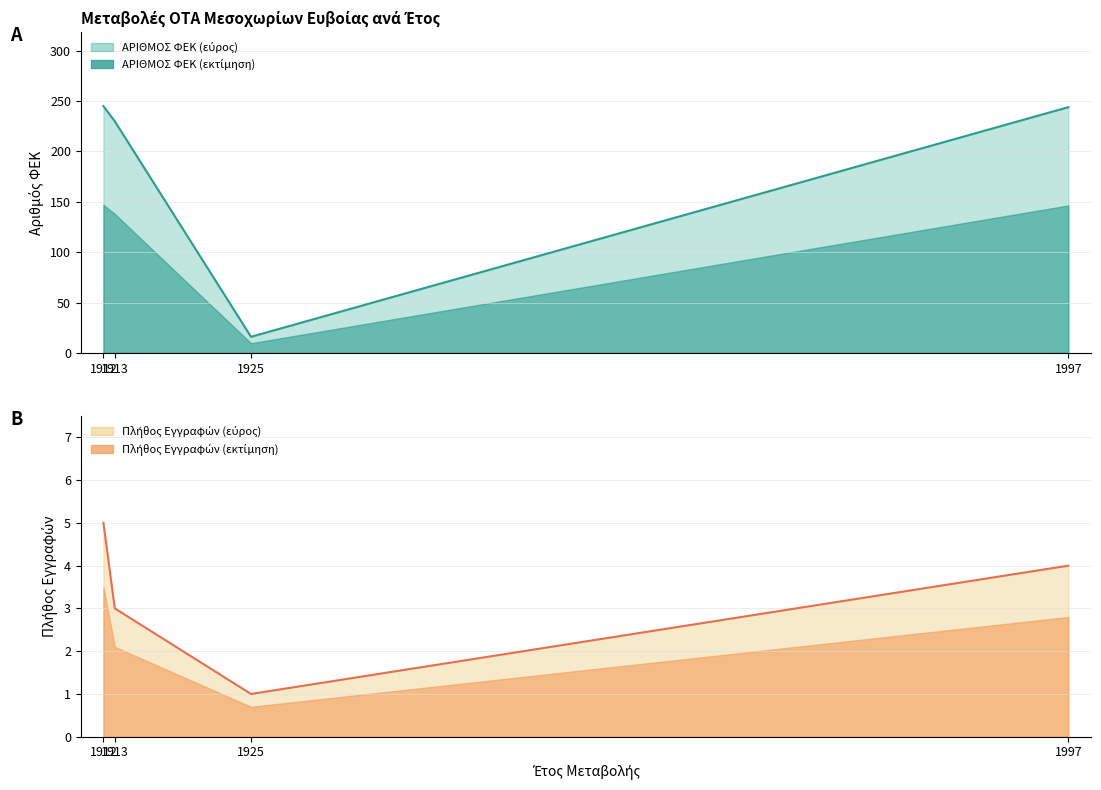

True or false: the data shows 158 at 1912.

False